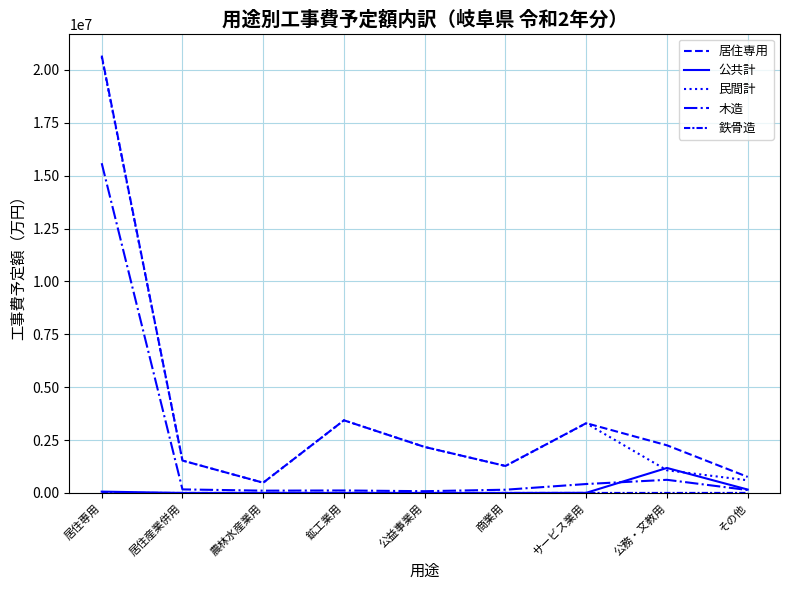

The value of 居住専用 at 公務・文教用 is 2936864. True or false?

False